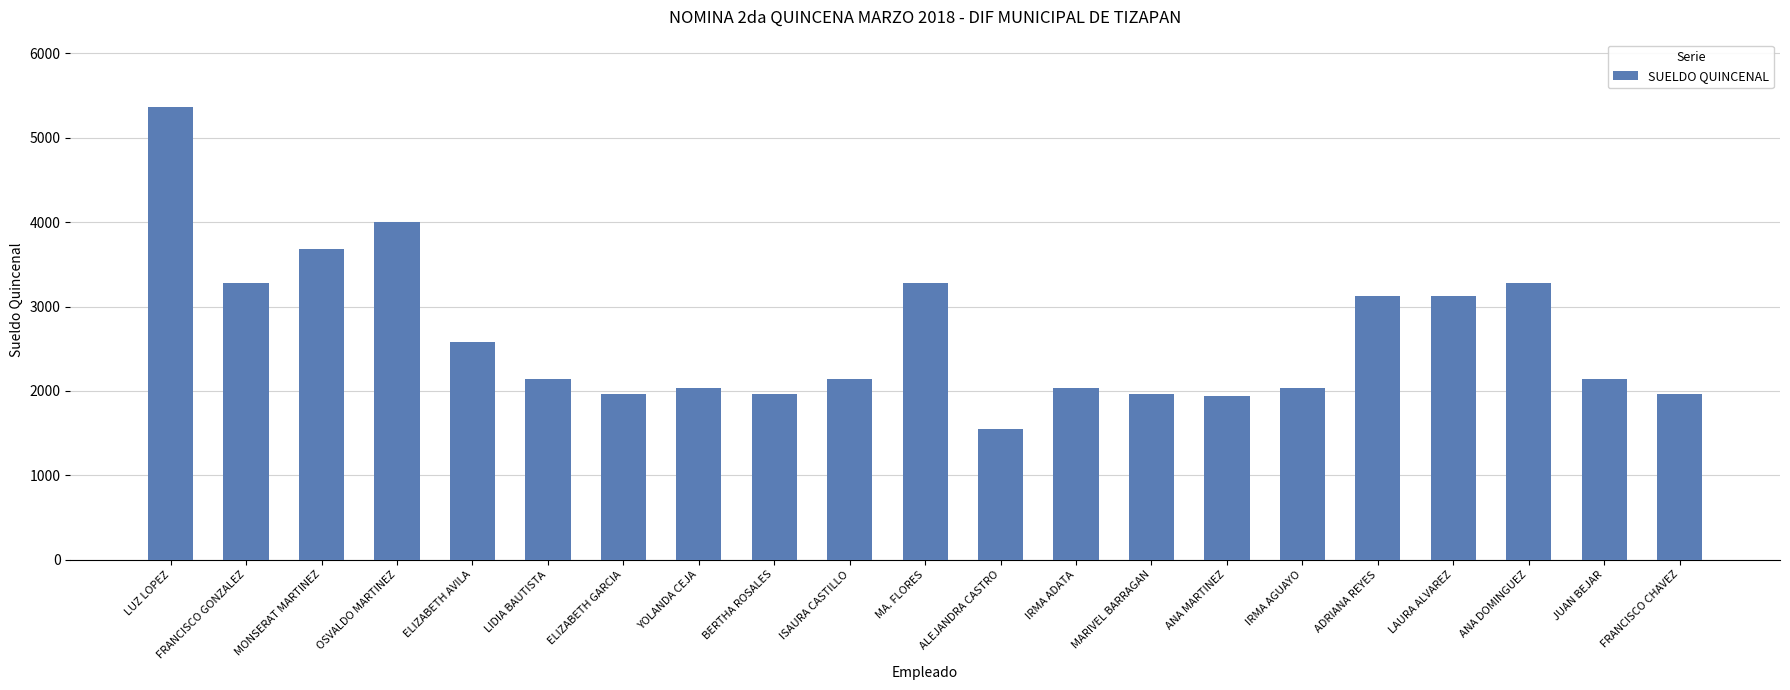

What is the maximum value shown in the chart?

5360